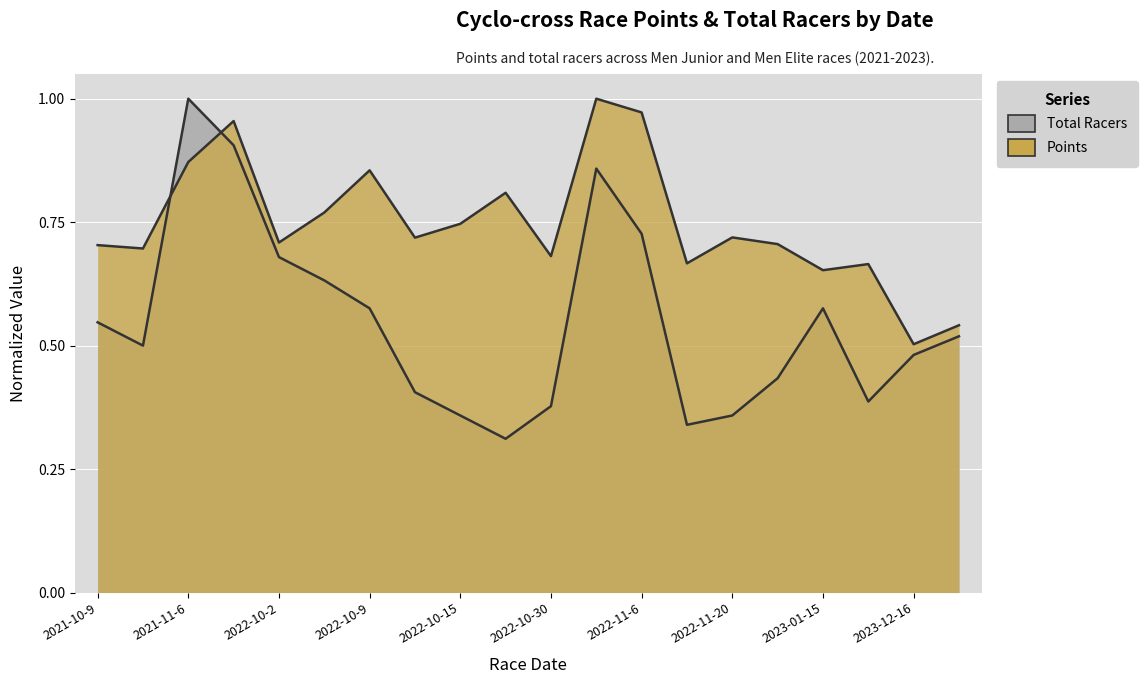

Rank the series by their maximum value, from lowest to highest.

Points, Total Racers